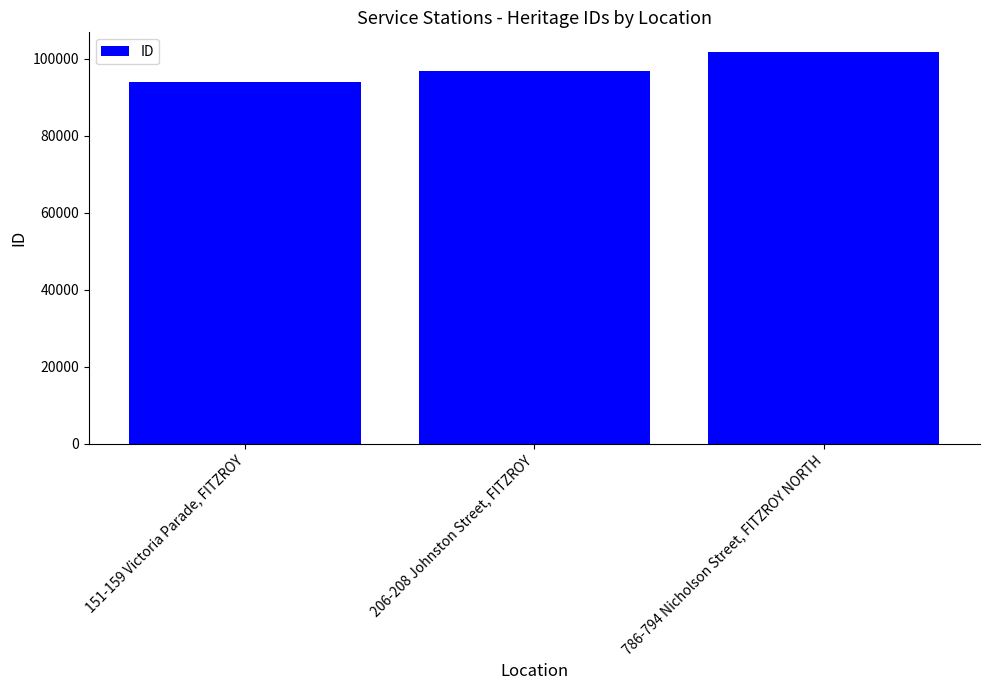

How many values are below 96813?

1